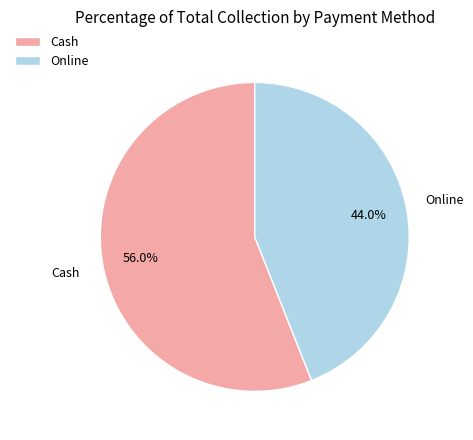

Do Cash and Online together represent more than half of the pie?

Yes